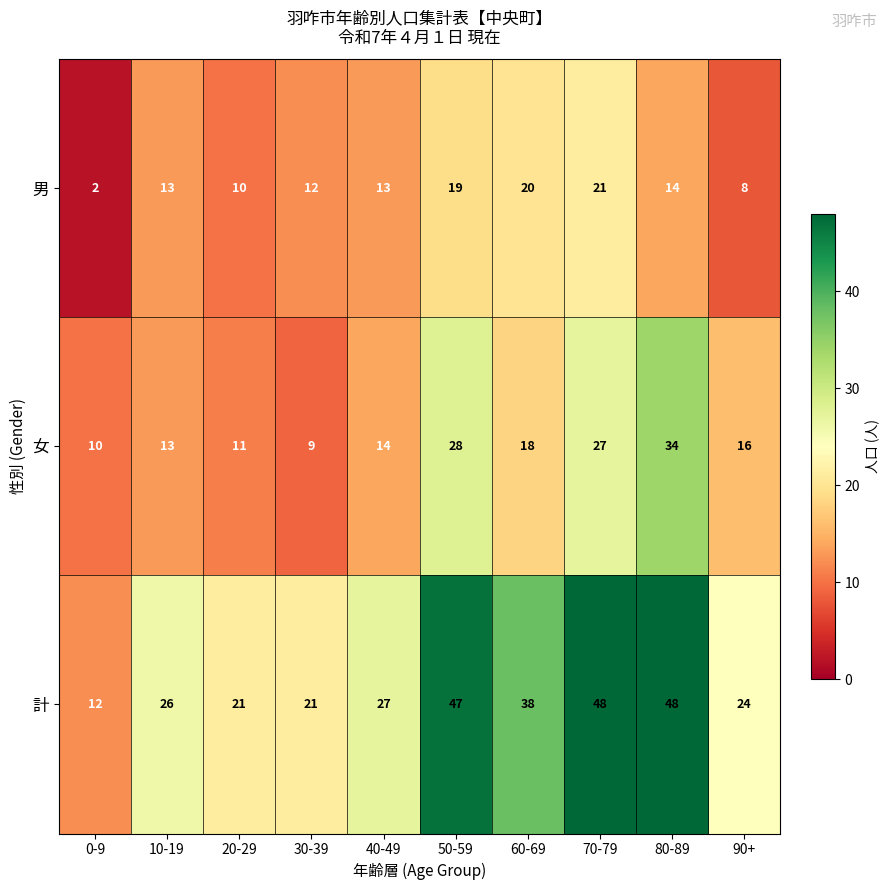

What is the maximum value shown in the chart?

48